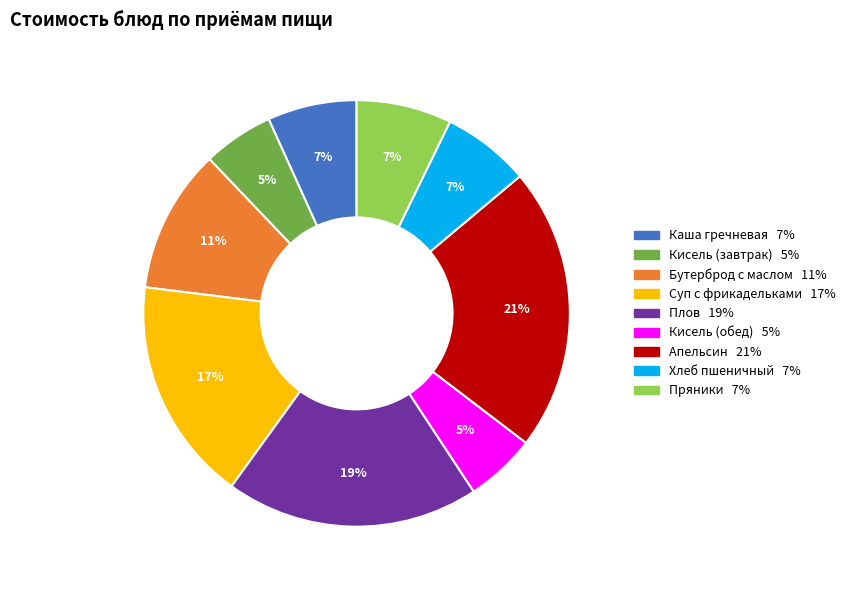

Which slice is the largest?

Апельсин